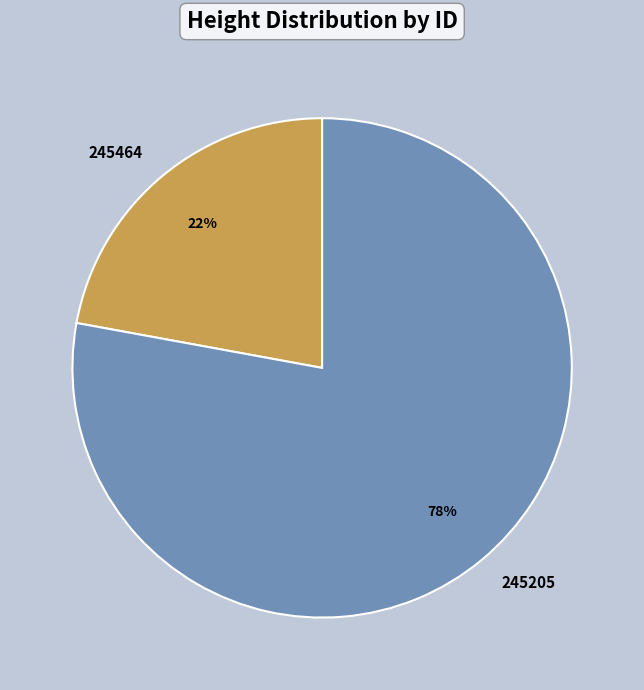

Is the sum of 245464 and 245205 greater than half?

Yes